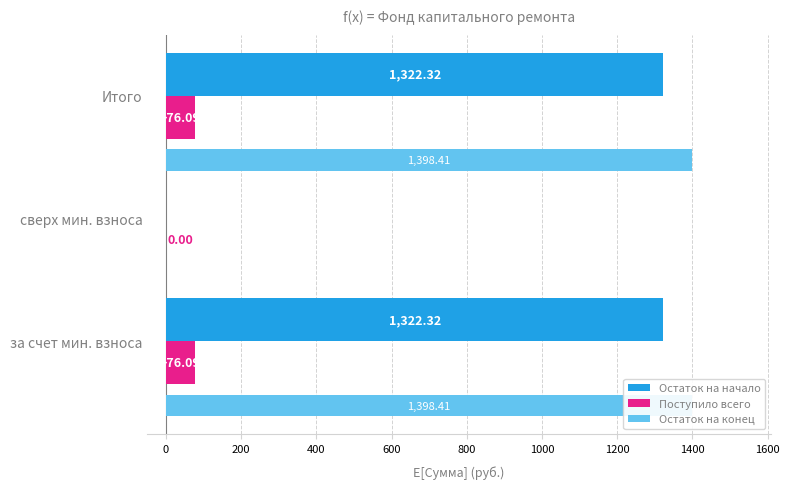

Rank the series by their maximum value, from highest to lowest.

Остаток на конец, Остаток на начало, Поступило всего